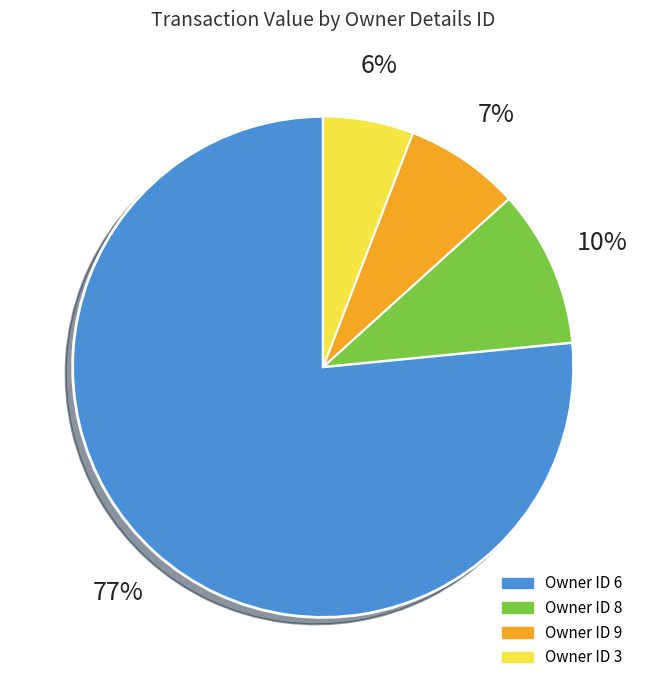

Does any single category account for the majority?

Yes